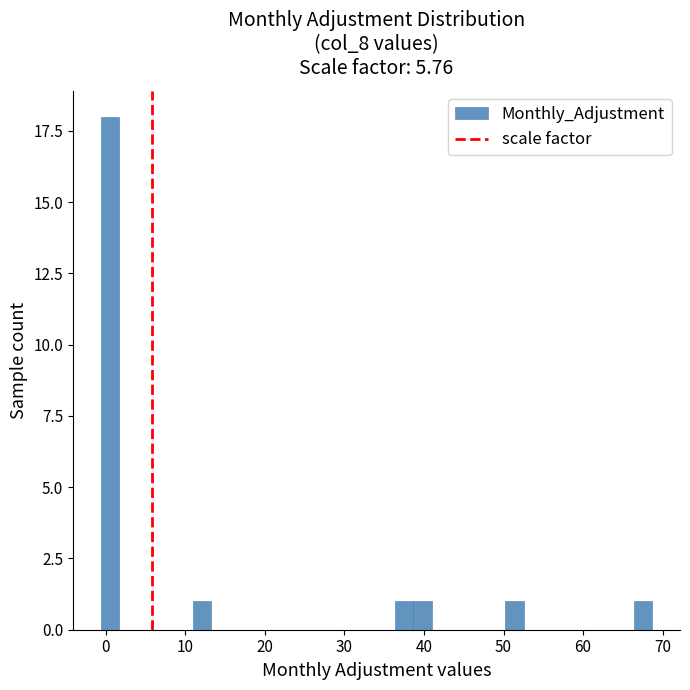

Around what value on the x-axis is the tallest bar? Give the approximate position of its centre, as read against the axis.

1